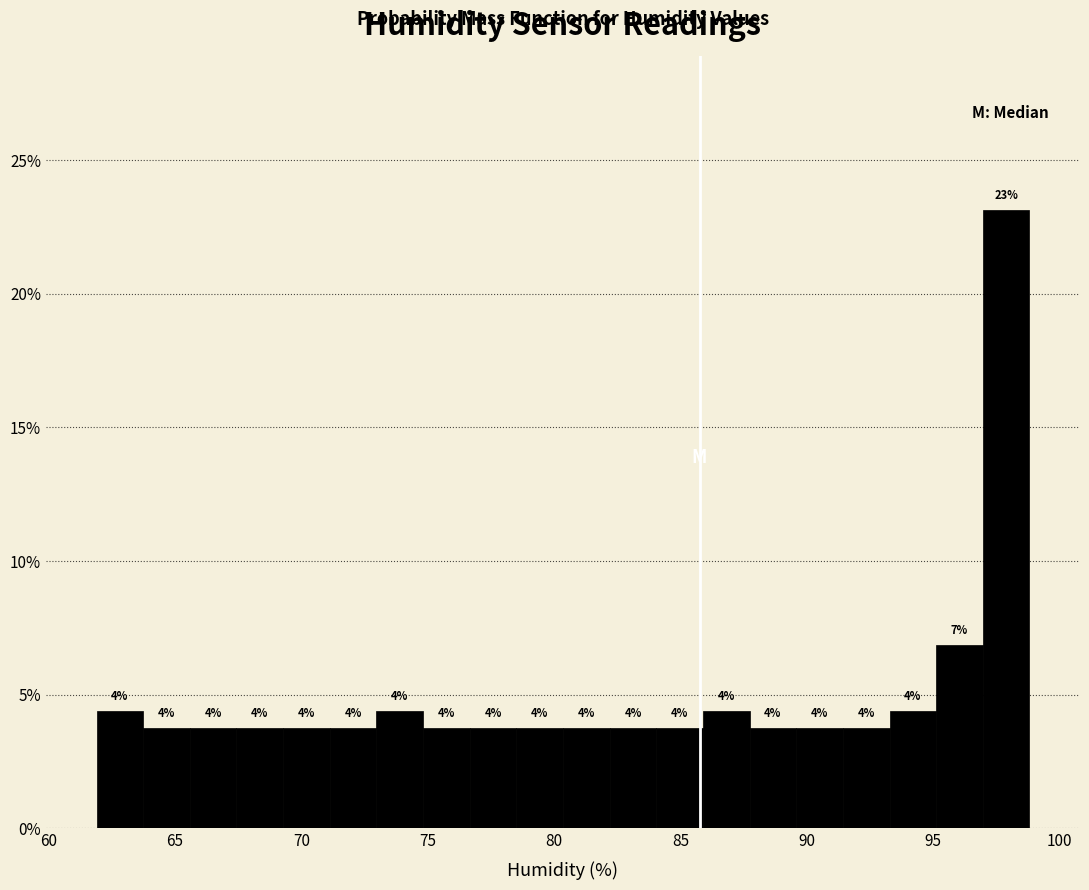

Read against the x-axis, roughly where is the centre of the tallest bar?

98.0